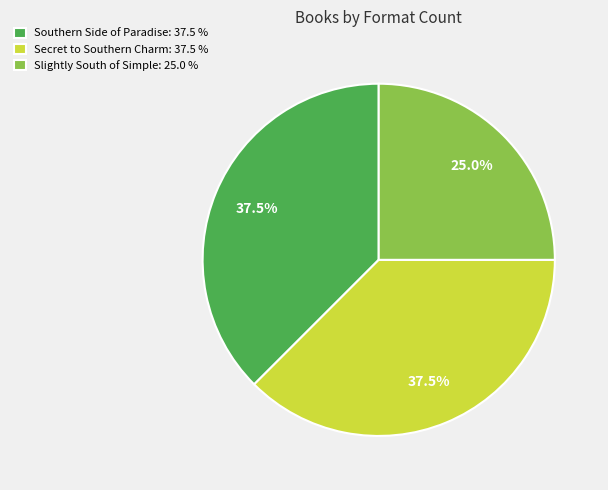

True or false: Slightly South of Simple accounts for 25% of the total.

True